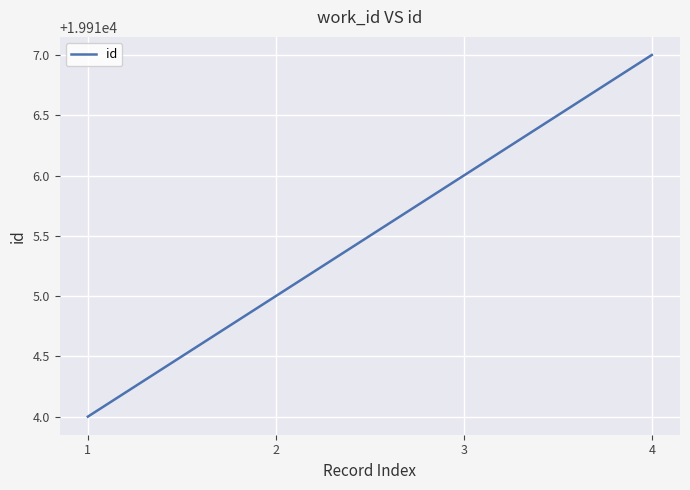

The chart shows a value of 9315 at 2. True or false?

False